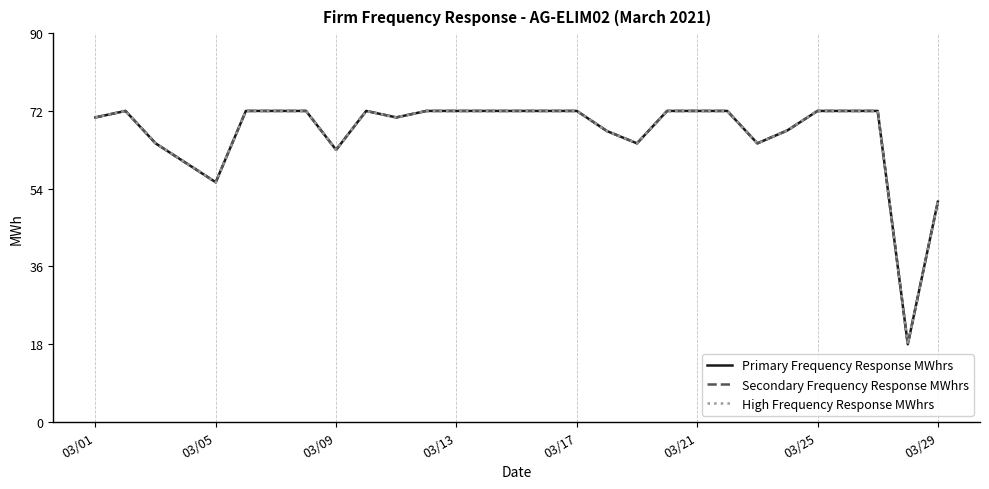

Does the chart have visible grid lines?

Yes